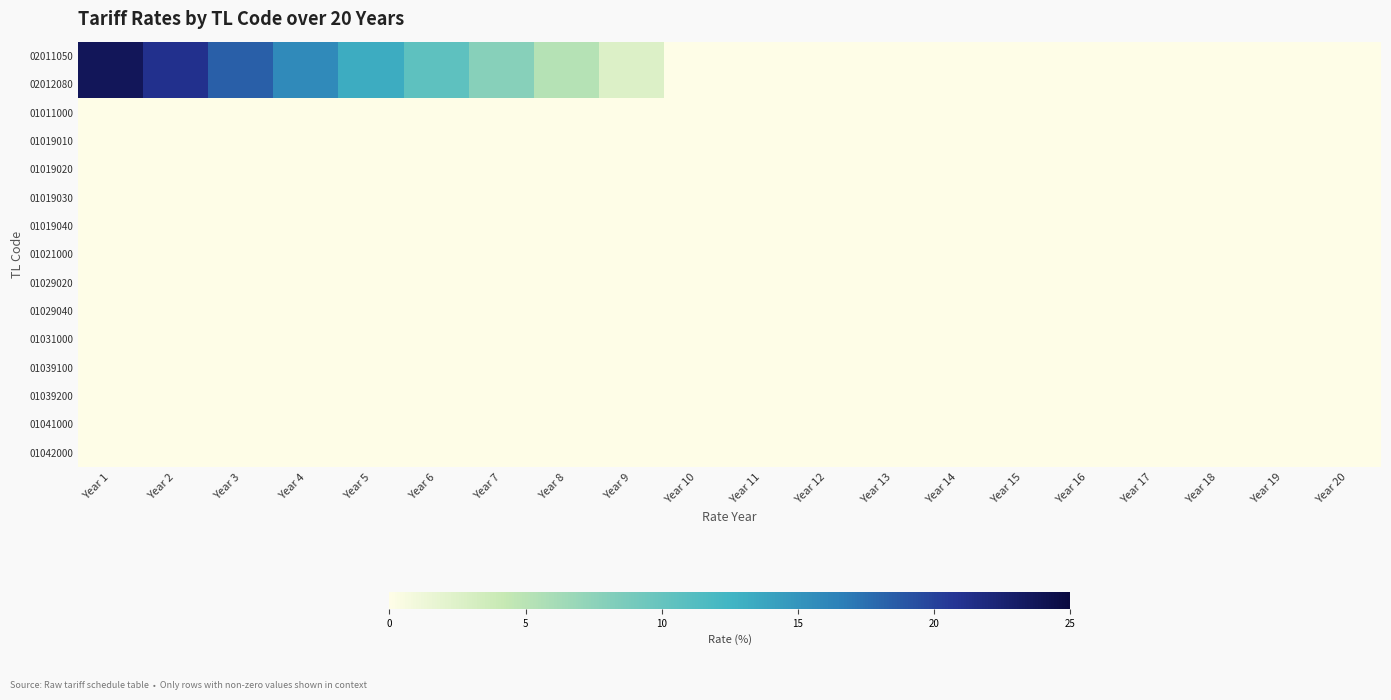

Reading left to right, what are all the values shown in this chart?

02011050: Year 1=23.7	Year 2=21.1	Year 3=18.4	Year 4=15.8	Year 5=13.2	Year 6=10.5	Year 7=7.9	Year 8=5.2	Year 9=2.6	Year 10=0.0	Year 11=0.0	Year 12=0.0	Year 13=0.0	Year 14=0.0	Year 15=0.0	Year 16=0.0	Year 17=0.0	Year 18=0.0	Year 19=0.0	Year 20=0.0
02012080: Year 1=23.7	Year 2=21.1	Year 3=18.4	Year 4=15.8	Year 5=13.2	Year 6=10.5	Year 7=7.9	Year 8=5.2	Year 9=2.6	Year 10=0.0	Year 11=0.0	Year 12=0.0	Year 13=0.0	Year 14=0.0	Year 15=0.0	Year 16=0.0	Year 17=0.0	Year 18=0.0	Year 19=0.0	Year 20=0.0
01011000: Year 1=0.0	Year 2=0.0	Year 3=0.0	Year 4=0.0	Year 5=0.0	Year 6=0.0	Year 7=0.0	Year 8=0.0	Year 9=0.0	Year 10=0.0	Year 11=0.0	Year 12=0.0	Year 13=0.0	Year 14=0.0	Year 15=0.0	Year 16=0.0	Year 17=0.0	Year 18=0.0	Year 19=0.0	Year 20=0.0
01019010: Year 1=0.0	Year 2=0.0	Year 3=0.0	Year 4=0.0	Year 5=0.0	Year 6=0.0	Year 7=0.0	Year 8=0.0	Year 9=0.0	Year 10=0.0	Year 11=0.0	Year 12=0.0	Year 13=0.0	Year 14=0.0	Year 15=0.0	Year 16=0.0	Year 17=0.0	Year 18=0.0	Year 19=0.0	Year 20=0.0
01019020: Year 1=0.0	Year 2=0.0	Year 3=0.0	Year 4=0.0	Year 5=0.0	Year 6=0.0	Year 7=0.0	Year 8=0.0	Year 9=0.0	Year 10=0.0	Year 11=0.0	Year 12=0.0	Year 13=0.0	Year 14=0.0	Year 15=0.0	Year 16=0.0	Year 17=0.0	Year 18=0.0	Year 19=0.0	Year 20=0.0
01019030: Year 1=0.0	Year 2=0.0	Year 3=0.0	Year 4=0.0	Year 5=0.0	Year 6=0.0	Year 7=0.0	Year 8=0.0	Year 9=0.0	Year 10=0.0	Year 11=0.0	Year 12=0.0	Year 13=0.0	Year 14=0.0	Year 15=0.0	Year 16=0.0	Year 17=0.0	Year 18=0.0	Year 19=0.0	Year 20=0.0
01019040: Year 1=0.0	Year 2=0.0	Year 3=0.0	Year 4=0.0	Year 5=0.0	Year 6=0.0	Year 7=0.0	Year 8=0.0	Year 9=0.0	Year 10=0.0	Year 11=0.0	Year 12=0.0	Year 13=0.0	Year 14=0.0	Year 15=0.0	Year 16=0.0	Year 17=0.0	Year 18=0.0	Year 19=0.0	Year 20=0.0
01021000: Year 1=0.0	Year 2=0.0	Year 3=0.0	Year 4=0.0	Year 5=0.0	Year 6=0.0	Year 7=0.0	Year 8=0.0	Year 9=0.0	Year 10=0.0	Year 11=0.0	Year 12=0.0	Year 13=0.0	Year 14=0.0	Year 15=0.0	Year 16=0.0	Year 17=0.0	Year 18=0.0	Year 19=0.0	Year 20=0.0
01029020: Year 1=0.0	Year 2=0.0	Year 3=0.0	Year 4=0.0	Year 5=0.0	Year 6=0.0	Year 7=0.0	Year 8=0.0	Year 9=0.0	Year 10=0.0	Year 11=0.0	Year 12=0.0	Year 13=0.0	Year 14=0.0	Year 15=0.0	Year 16=0.0	Year 17=0.0	Year 18=0.0	Year 19=0.0	Year 20=0.0
01029040: Year 1=0.0	Year 2=0.0	Year 3=0.0	Year 4=0.0	Year 5=0.0	Year 6=0.0	Year 7=0.0	Year 8=0.0	Year 9=0.0	Year 10=0.0	Year 11=0.0	Year 12=0.0	Year 13=0.0	Year 14=0.0	Year 15=0.0	Year 16=0.0	Year 17=0.0	Year 18=0.0	Year 19=0.0	Year 20=0.0
01031000: Year 1=0.0	Year 2=0.0	Year 3=0.0	Year 4=0.0	Year 5=0.0	Year 6=0.0	Year 7=0.0	Year 8=0.0	Year 9=0.0	Year 10=0.0	Year 11=0.0	Year 12=0.0	Year 13=0.0	Year 14=0.0	Year 15=0.0	Year 16=0.0	Year 17=0.0	Year 18=0.0	Year 19=0.0	Year 20=0.0
01039100: Year 1=0.0	Year 2=0.0	Year 3=0.0	Year 4=0.0	Year 5=0.0	Year 6=0.0	Year 7=0.0	Year 8=0.0	Year 9=0.0	Year 10=0.0	Year 11=0.0	Year 12=0.0	Year 13=0.0	Year 14=0.0	Year 15=0.0	Year 16=0.0	Year 17=0.0	Year 18=0.0	Year 19=0.0	Year 20=0.0
01039200: Year 1=0.0	Year 2=0.0	Year 3=0.0	Year 4=0.0	Year 5=0.0	Year 6=0.0	Year 7=0.0	Year 8=0.0	Year 9=0.0	Year 10=0.0	Year 11=0.0	Year 12=0.0	Year 13=0.0	Year 14=0.0	Year 15=0.0	Year 16=0.0	Year 17=0.0	Year 18=0.0	Year 19=0.0	Year 20=0.0
01041000: Year 1=0.0	Year 2=0.0	Year 3=0.0	Year 4=0.0	Year 5=0.0	Year 6=0.0	Year 7=0.0	Year 8=0.0	Year 9=0.0	Year 10=0.0	Year 11=0.0	Year 12=0.0	Year 13=0.0	Year 14=0.0	Year 15=0.0	Year 16=0.0	Year 17=0.0	Year 18=0.0	Year 19=0.0	Year 20=0.0
01042000: Year 1=0.0	Year 2=0.0	Year 3=0.0	Year 4=0.0	Year 5=0.0	Year 6=0.0	Year 7=0.0	Year 8=0.0	Year 9=0.0	Year 10=0.0	Year 11=0.0	Year 12=0.0	Year 13=0.0	Year 14=0.0	Year 15=0.0	Year 16=0.0	Year 17=0.0	Year 18=0.0	Year 19=0.0	Year 20=0.0